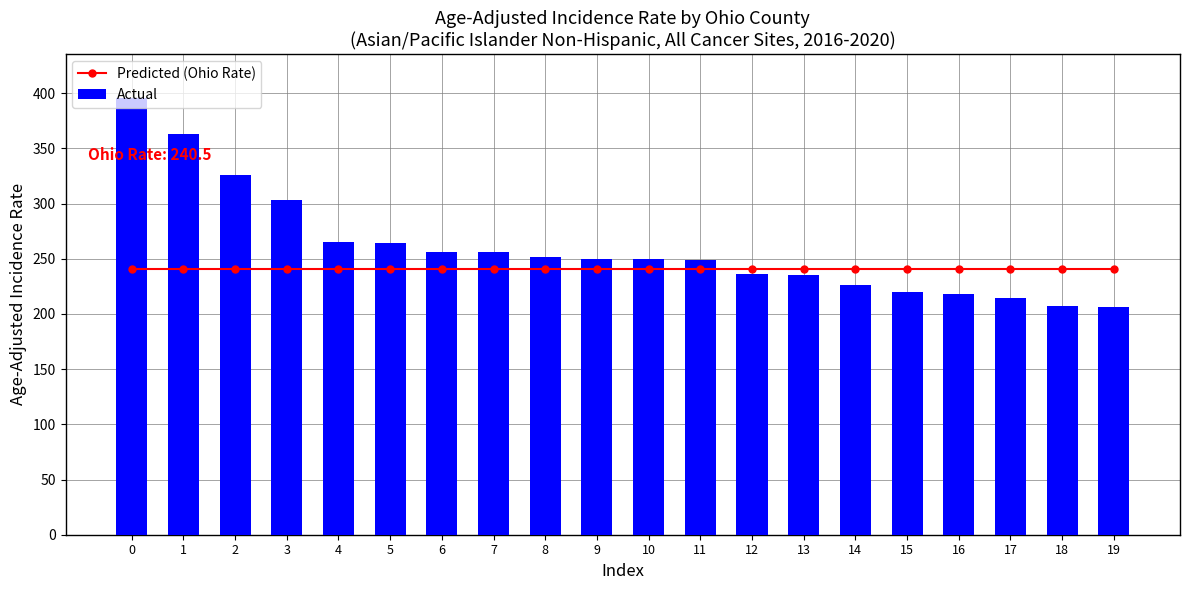

Count the number of data series in this chart.

2